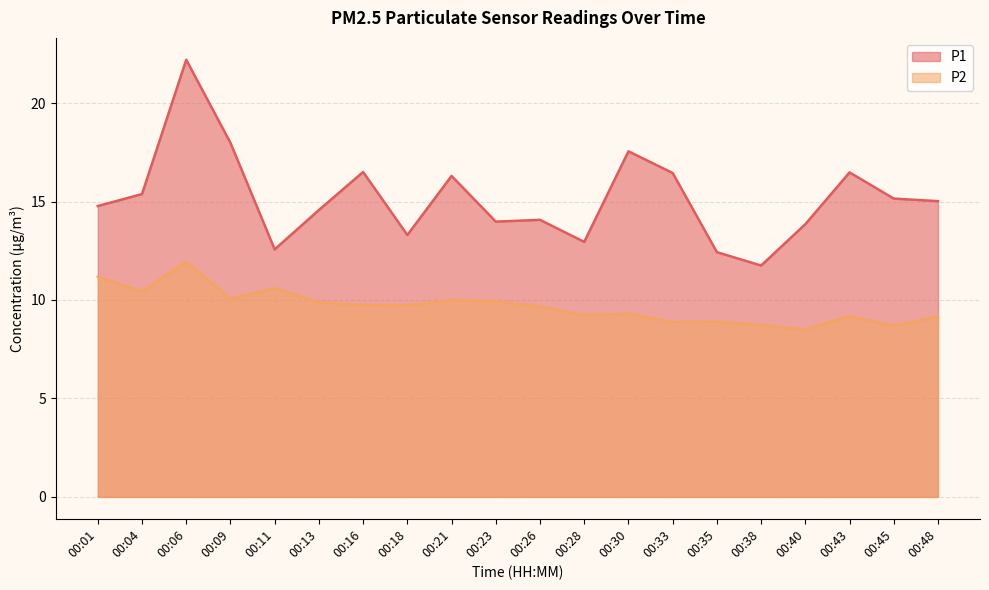

Reading left to right, transcribe all the data shown in this chart.

P1: 00:01=14.8	00:04=15.4	00:06=22.2	00:09=18.0	00:11=12.6	00:13=14.6	00:16=16.5	00:18=13.3	00:21=16.3	00:23=14.0	00:26=14.1	00:28=12.9	00:30=17.6	00:33=16.4	00:35=12.4	00:38=11.8	00:40=13.8	00:43=16.5	00:45=15.2	00:48=15.0
P2: 00:01=11.2	00:04=10.4	00:06=11.9	00:09=10.1	00:11=10.6	00:13=9.9	00:16=9.8	00:18=9.7	00:21=10.0	00:23=9.9	00:26=9.7	00:28=9.2	00:30=9.3	00:33=8.9	00:35=8.9	00:38=8.7	00:40=8.5	00:43=9.2	00:45=8.7	00:48=9.2